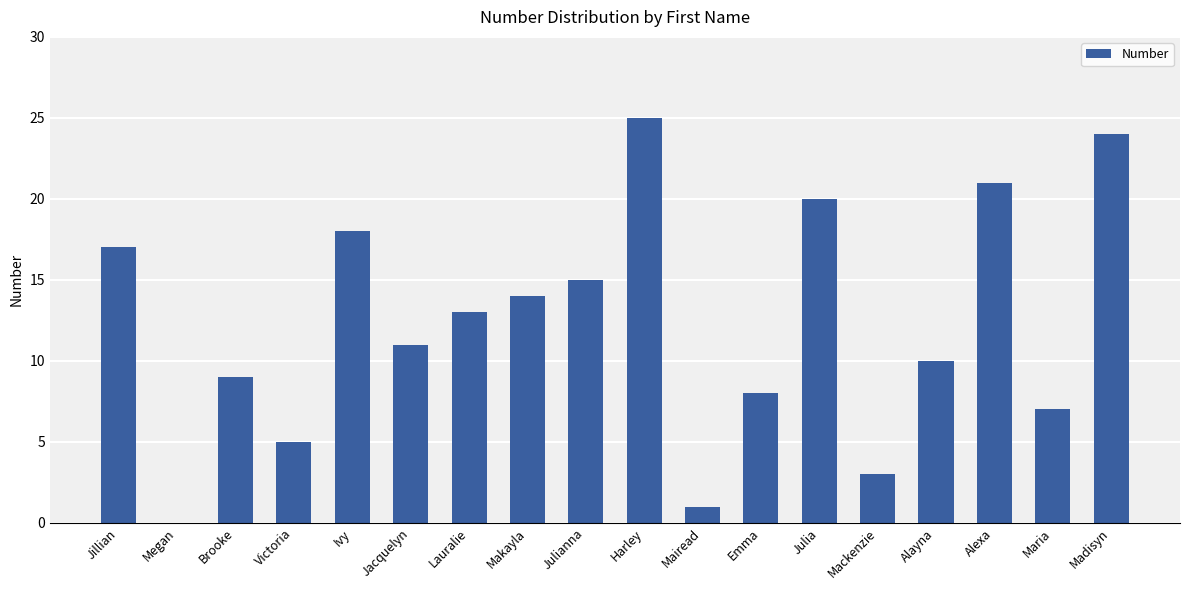

Which label corresponds to the largest value in the chart?

Harley